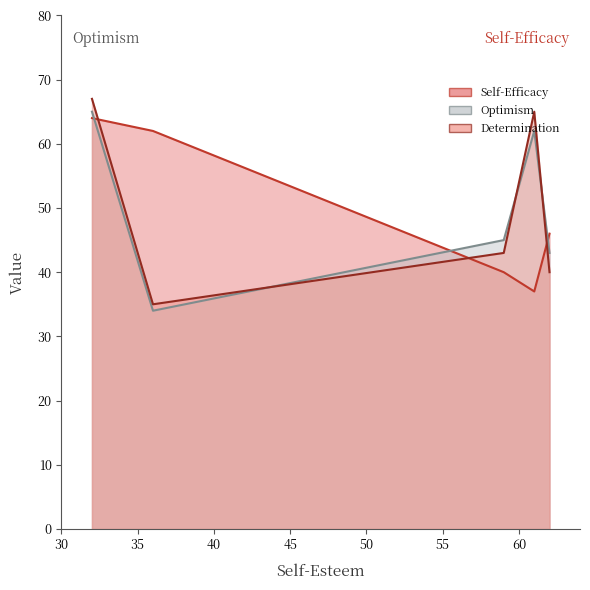

Which category has the lowest value across all series?

36